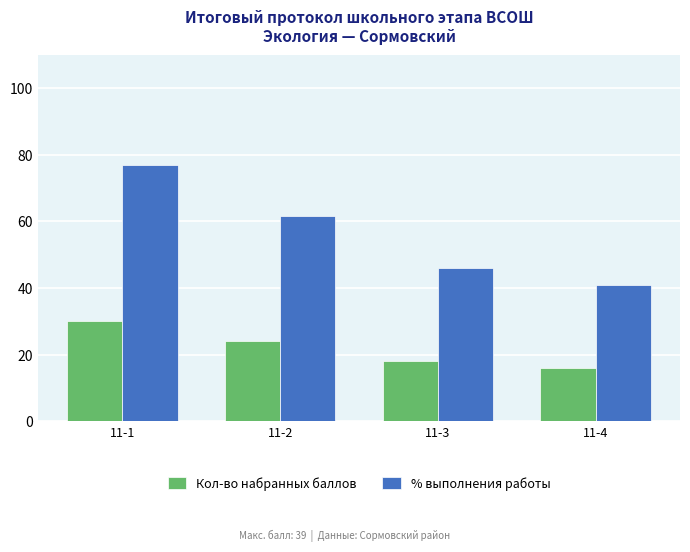

Which series has the largest total across all categories?

% выполнения работы